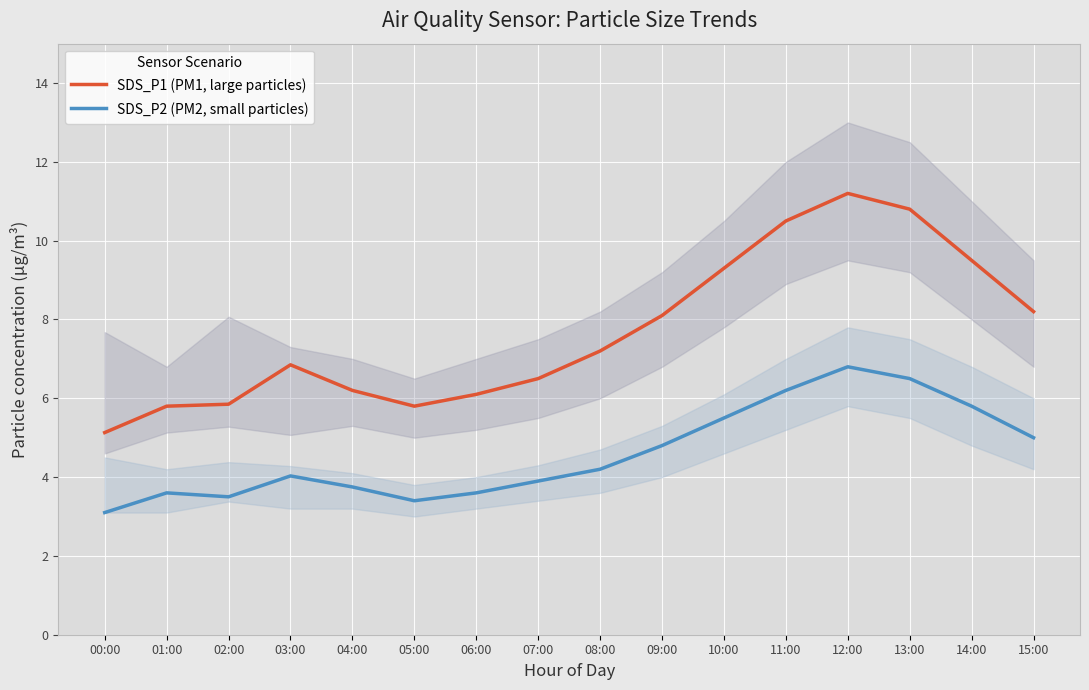

What is the difference between the maximum and minimum values in the SDS_P1 (PM1, large particles) series?

6.1